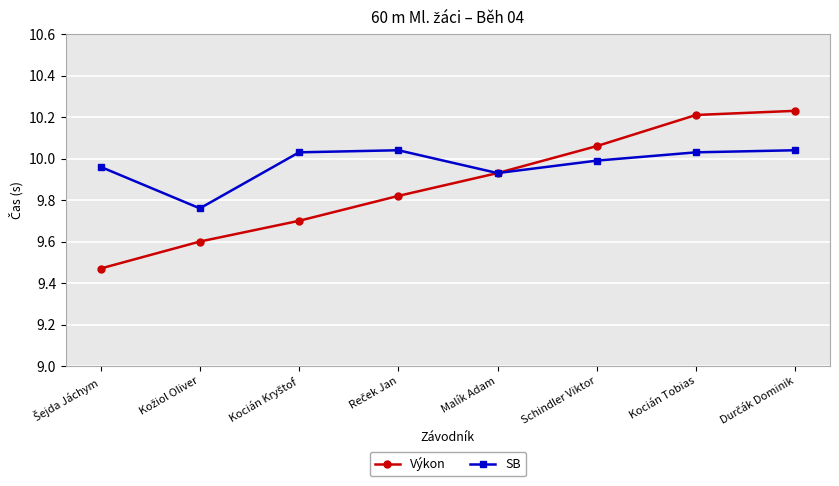

True or false: SB has a value of 16.2 at Malík Adam.

False